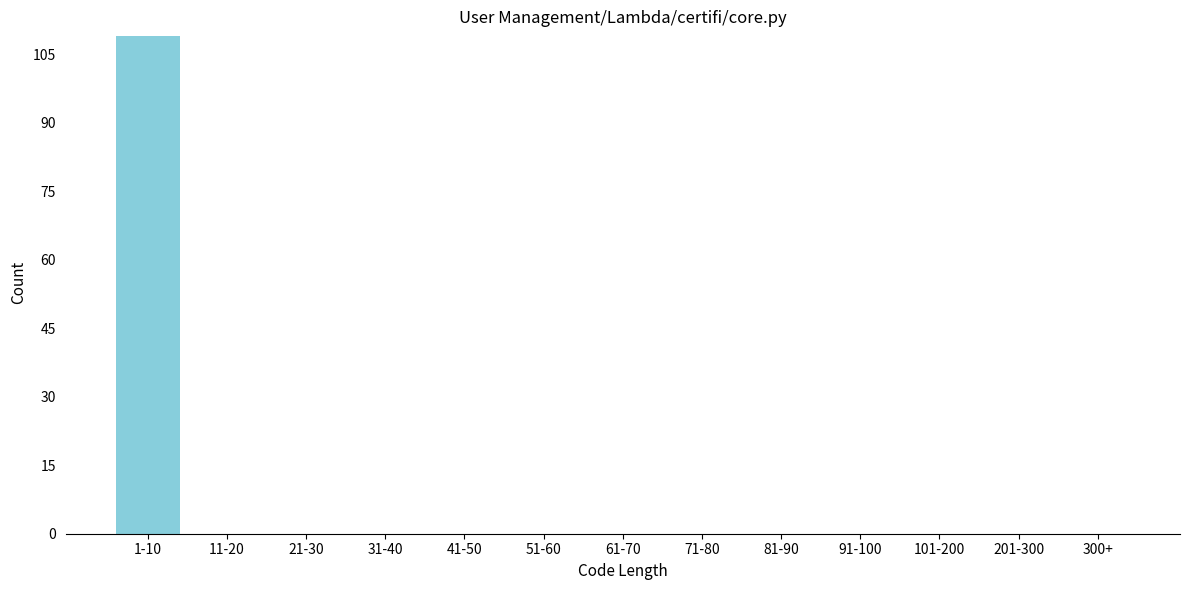

Reading left to right, transcribe all the data shown in this chart.

1-10=109	11-20=0	21-30=0	31-40=0	41-50=0	51-60=0	61-70=0	71-80=0	81-90=0	91-100=0	101-200=0	201-300=0	300+=0